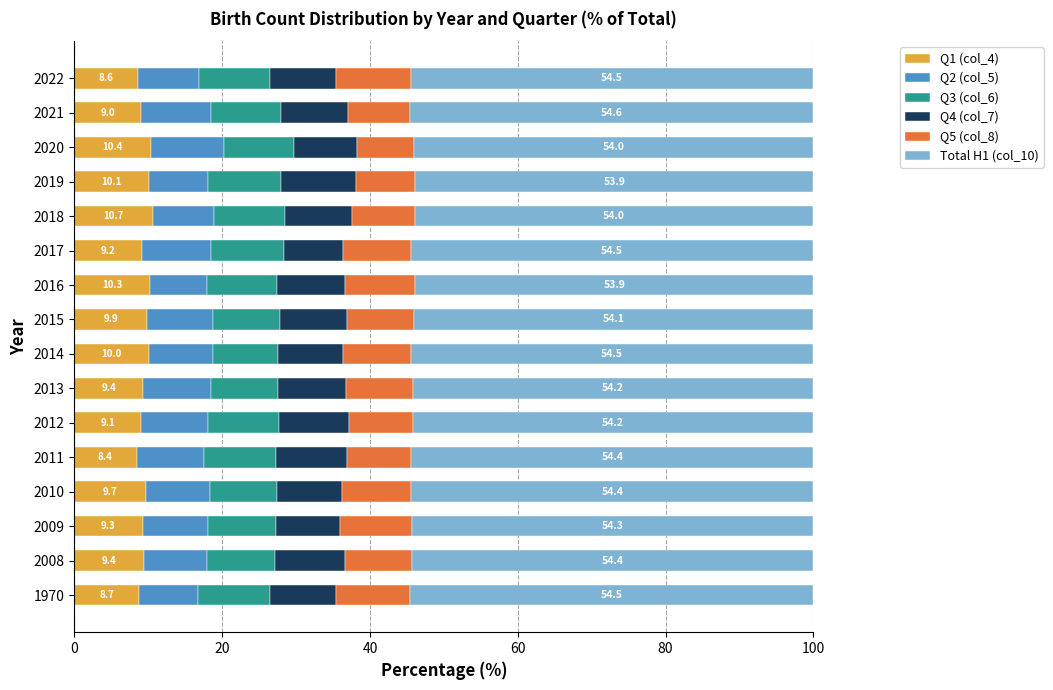

What is the maximum value for Q1 (col_4)?

10.7